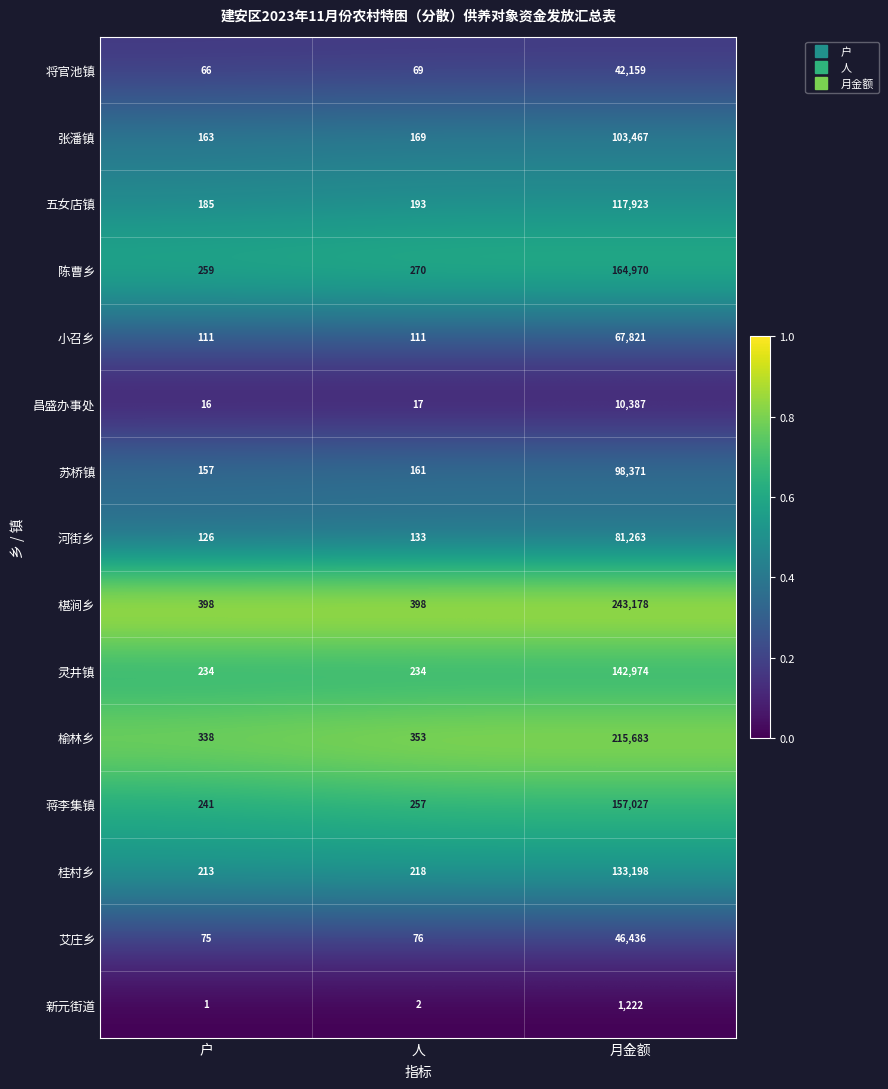

At which category is the sum across all series the highest?

月金额